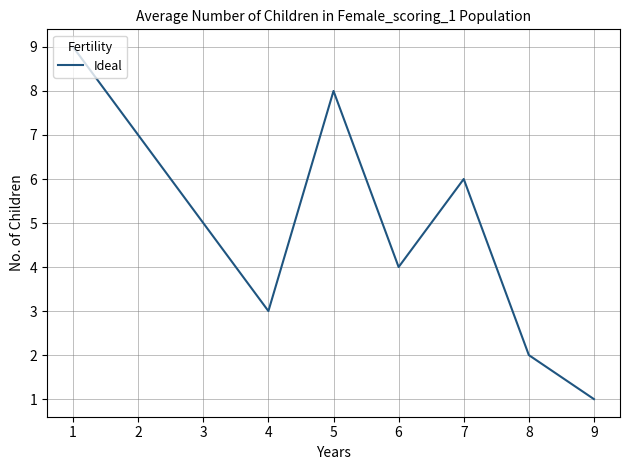

Rank the categories by value from lowest to highest.

9, 8, 4, 6, 3, 7, 2, 5, 1